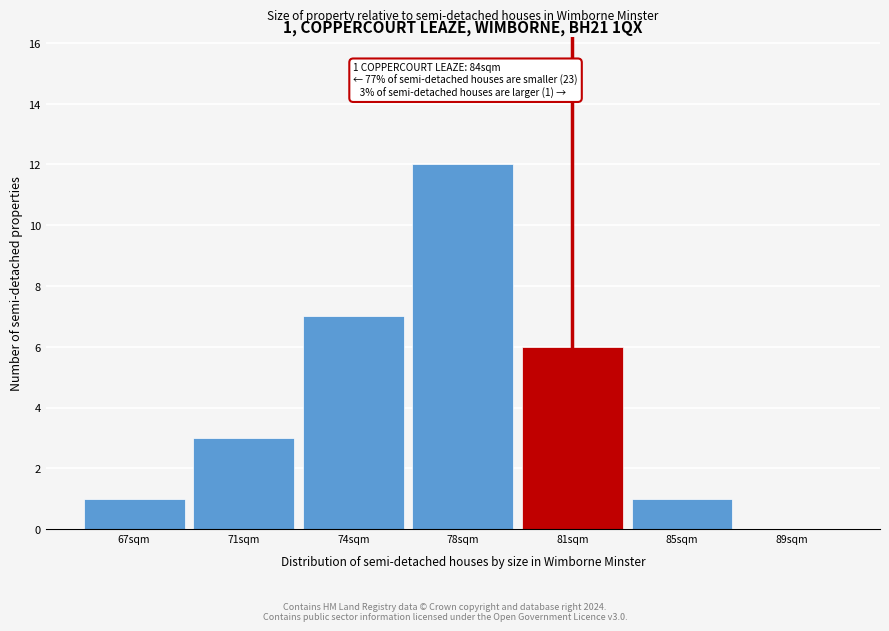

Reading left to right, extract all data points from this chart.

67sqm=1	71sqm=3	74sqm=7	78sqm=12	81sqm=6	85sqm=1	89sqm=0